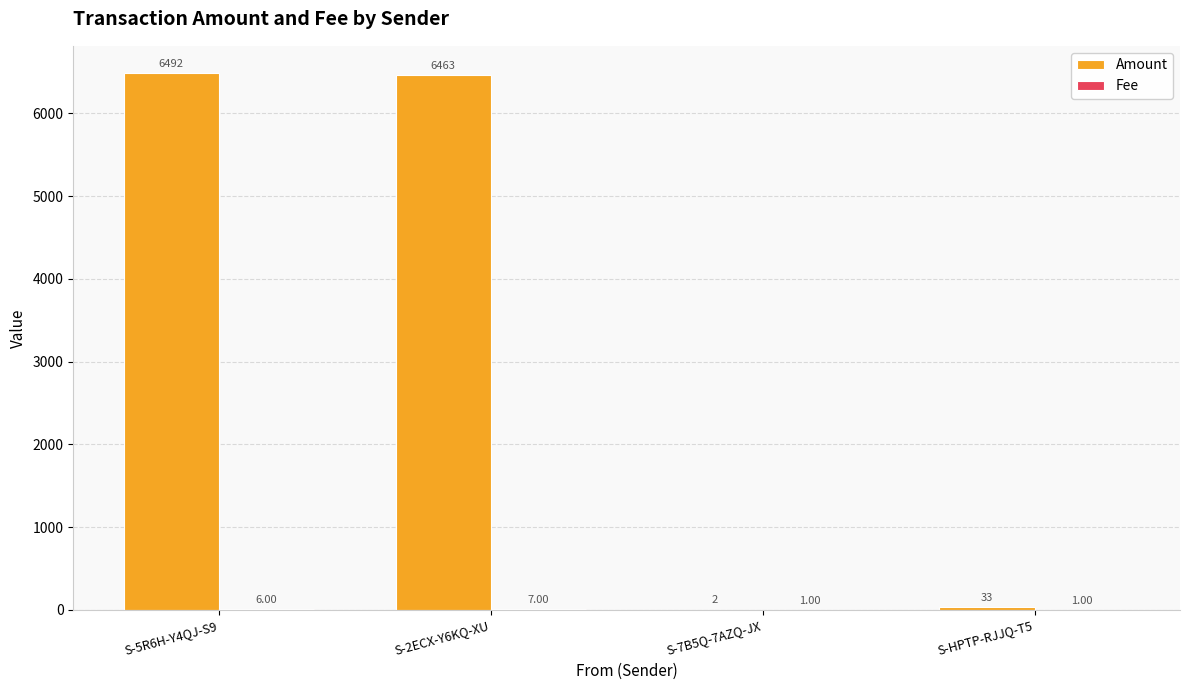

Which series has the largest total across all categories?

Amount